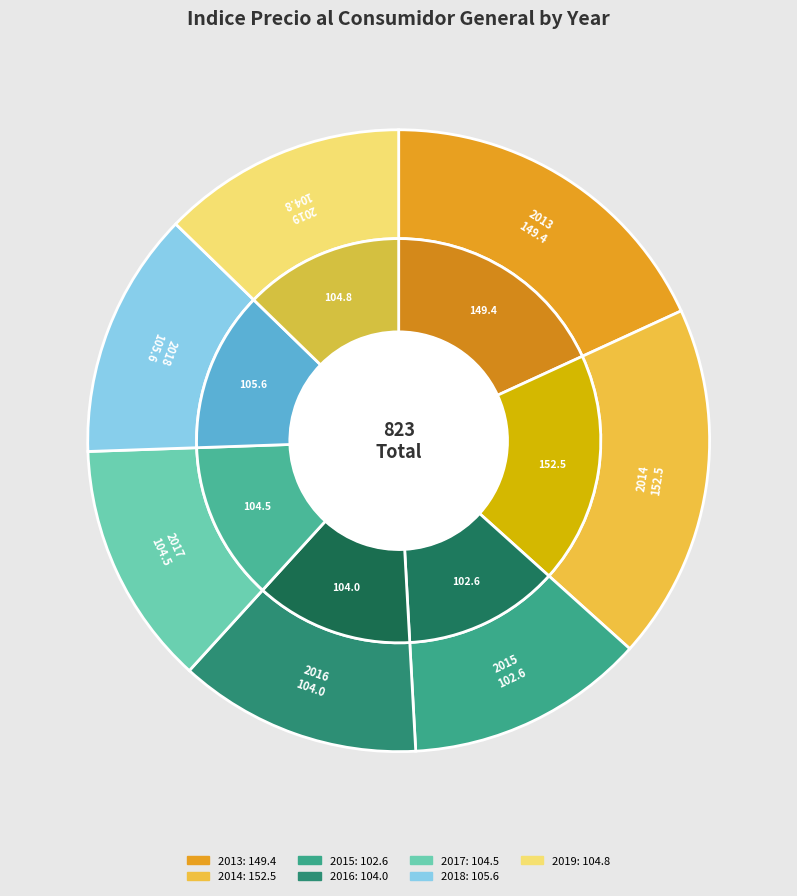

How much of the chart is everything except 2015?

87.5%